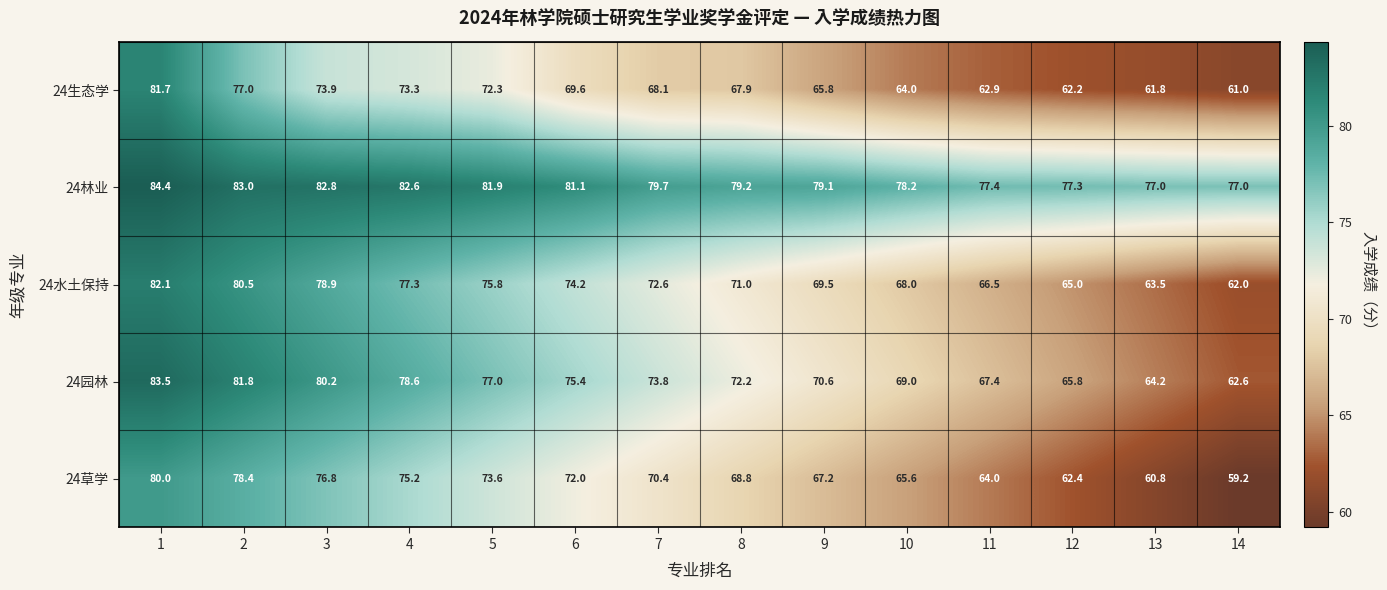

What value does the 24园林 series have at 10?

69.0